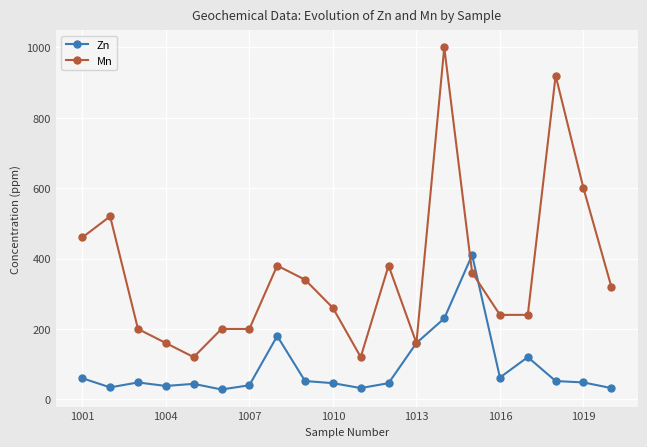

What is the value of the Zn point at the 17th from the left?

120